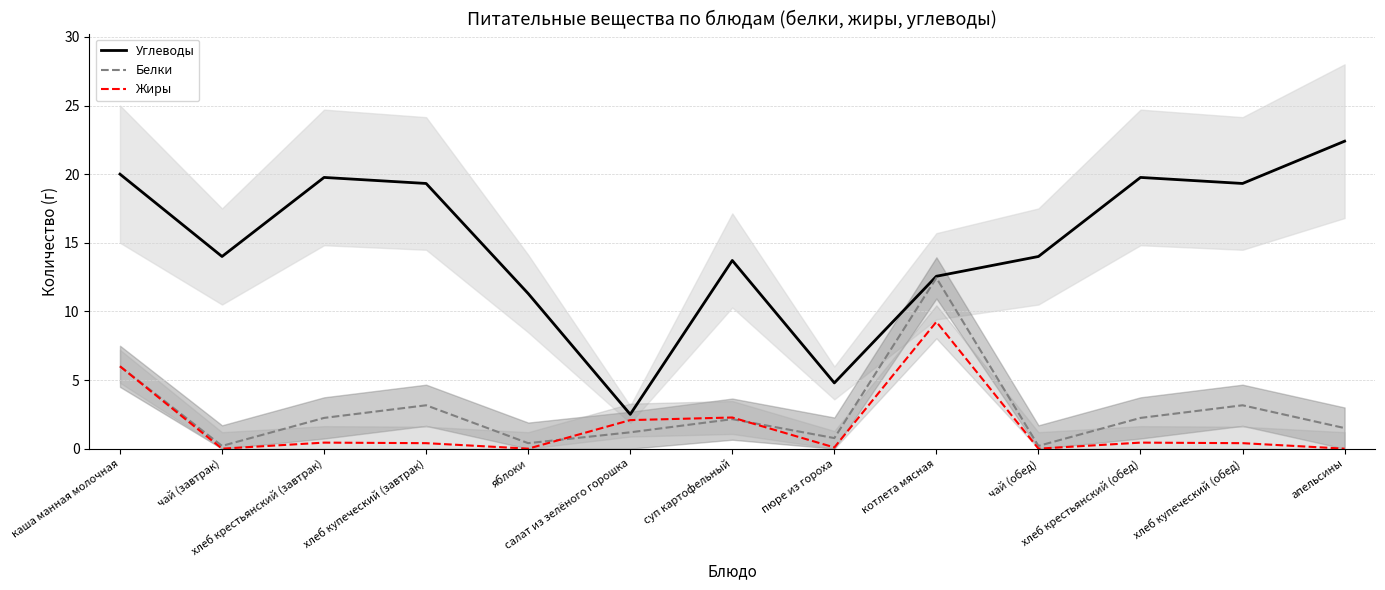

What is the sum of the Углеводы values at чай (завтрак) and хлеб купеческий (обед)?

33.3